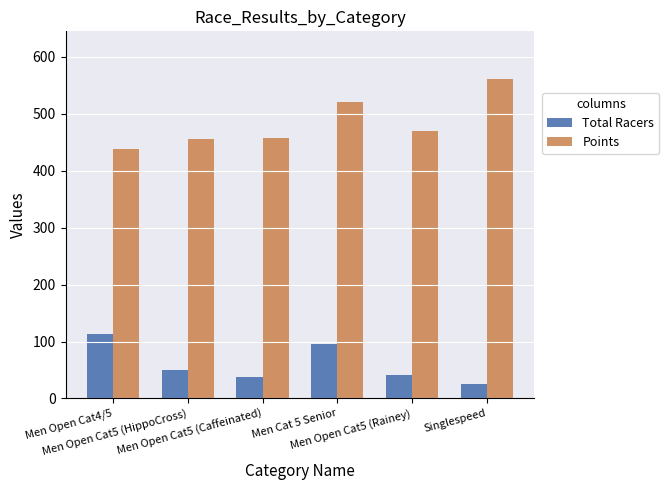

The value of Total Racers at Men Cat 5 Senior is 140.6. True or false?

False